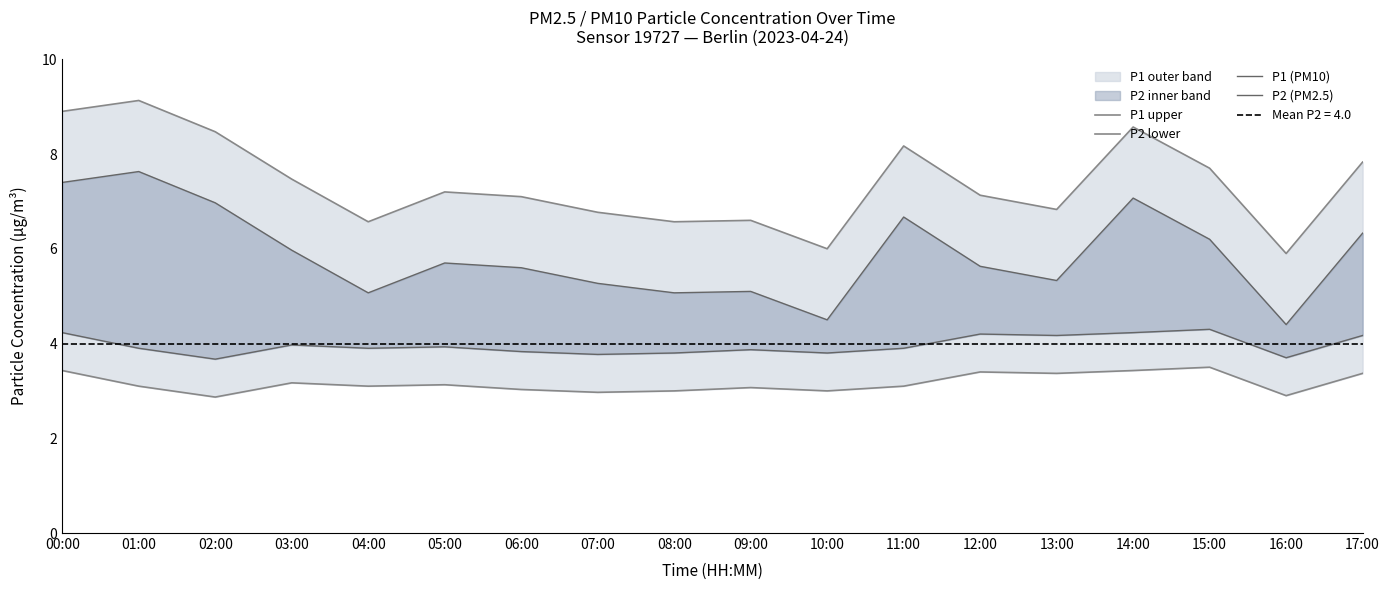

True or false: P1 upper and P2 lower cross at least once.

False